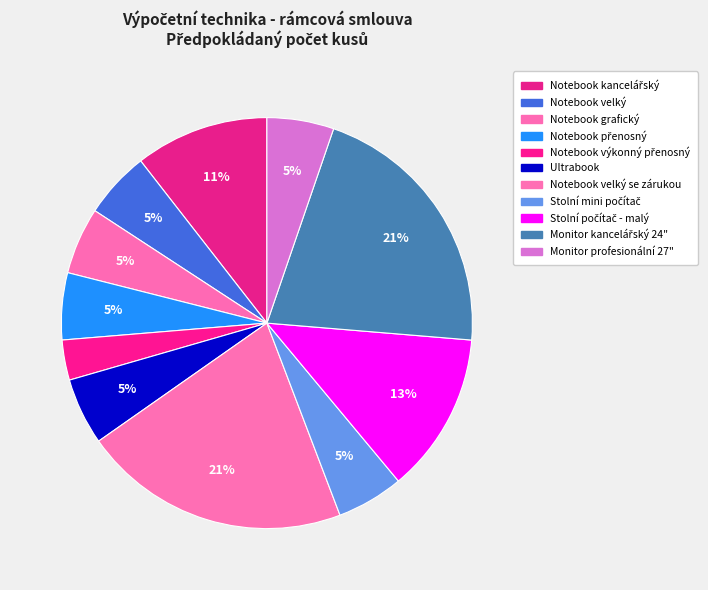

How many segments does this pie chart have?

11